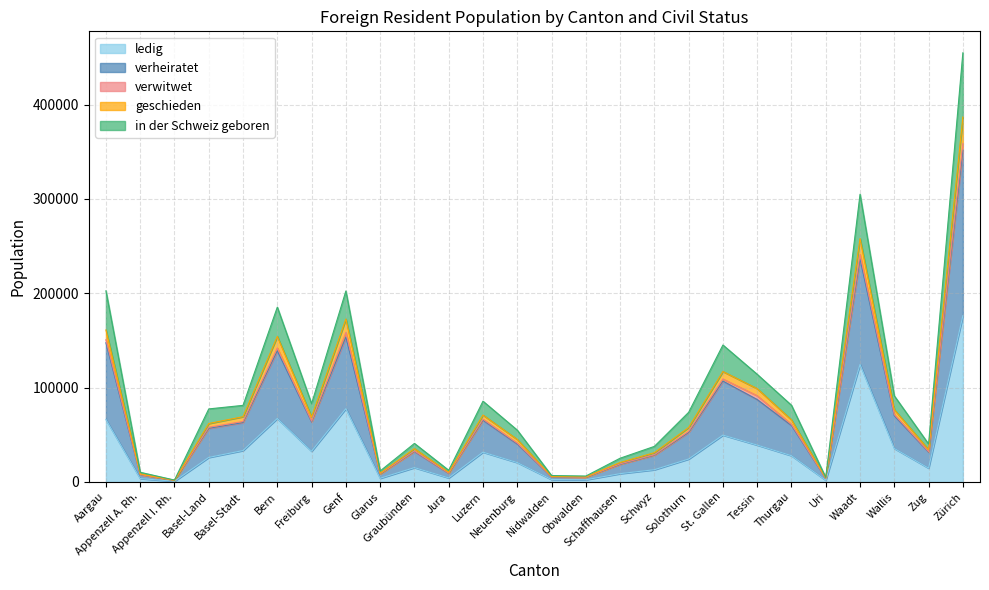

What is the minimum value shown in the chart?

633